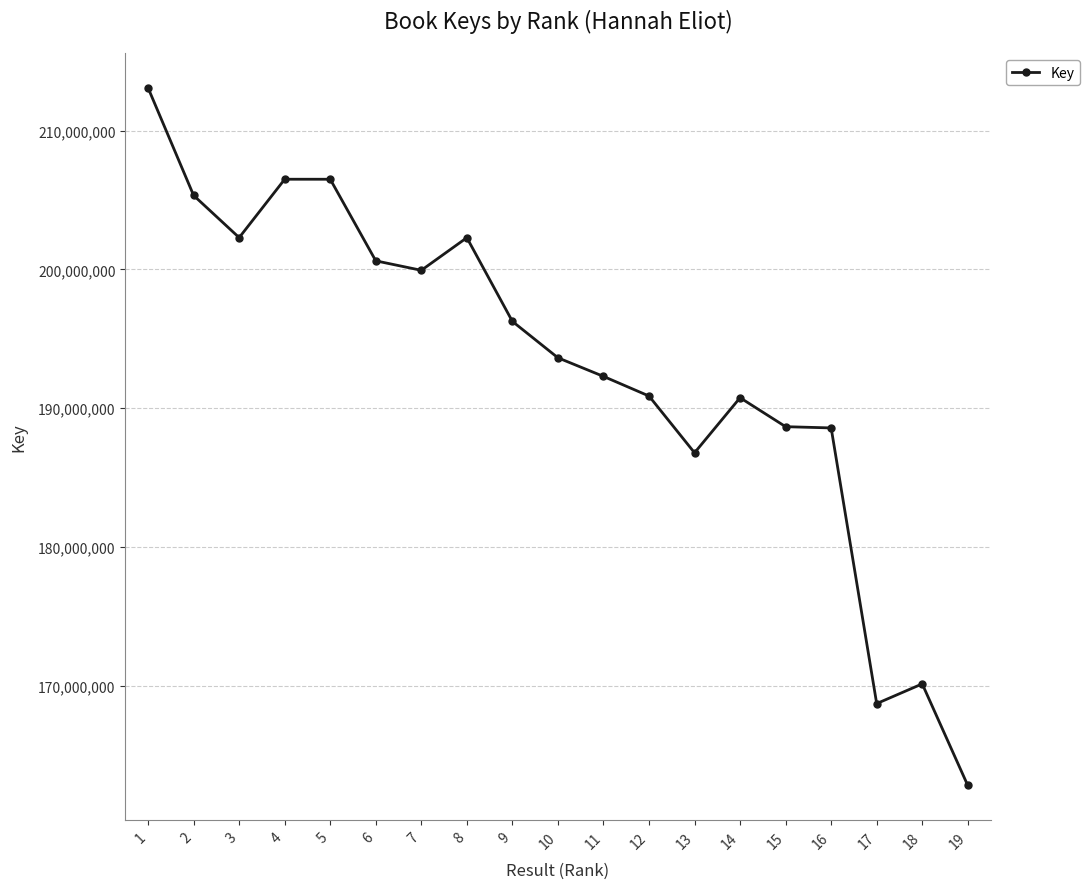

What is the value of the 10th point from the left?

193625182